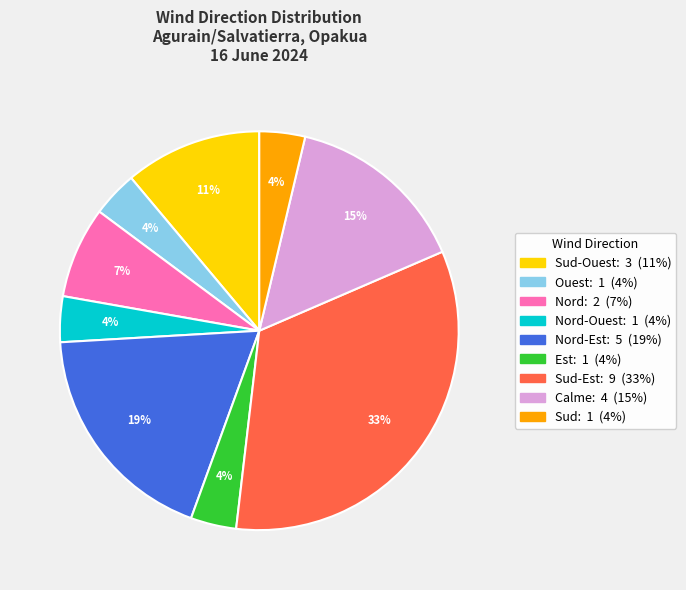

Is there a majority slice in this chart?

No